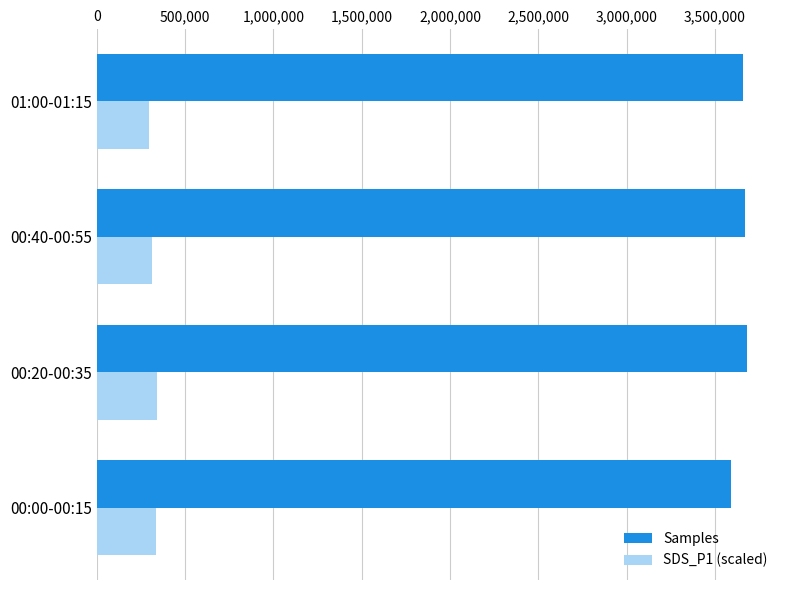

What is the difference between the maximum and minimum values in the Samples series?

90451.0